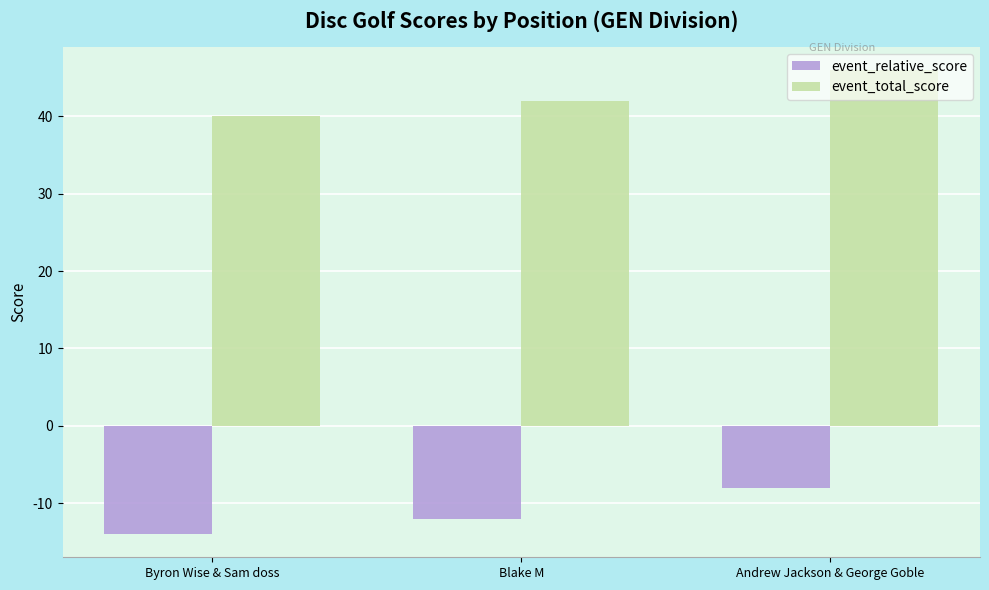

Count the number of categories in the chart.

3